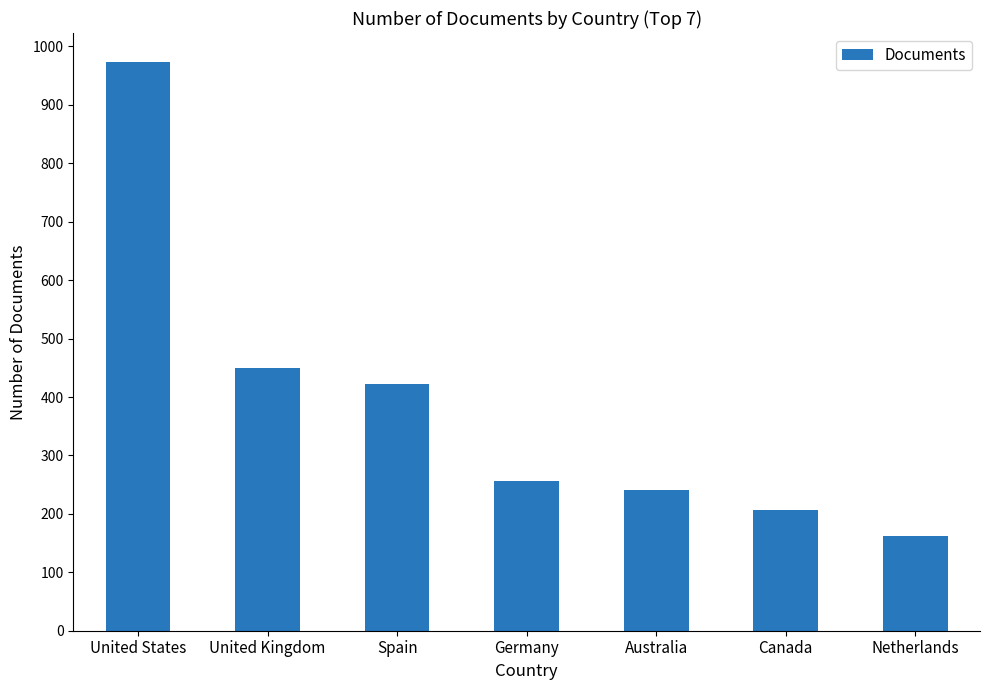

What is the sum of all values?

2710